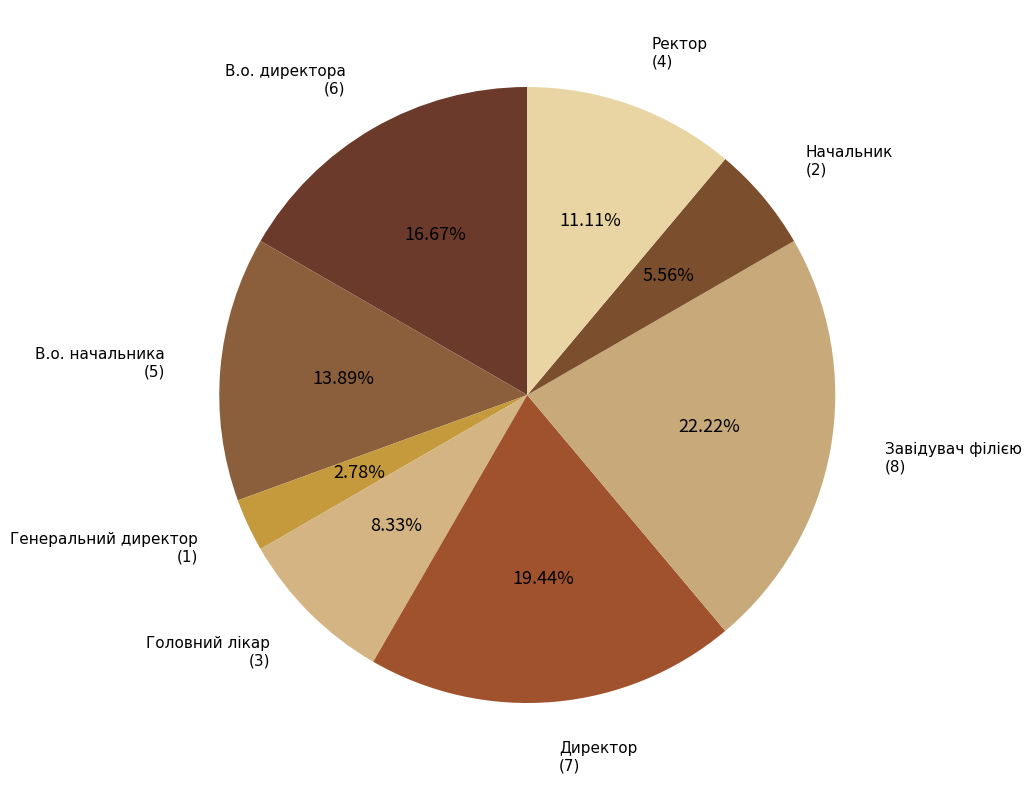

Does Директор represent more than half of the total?

No